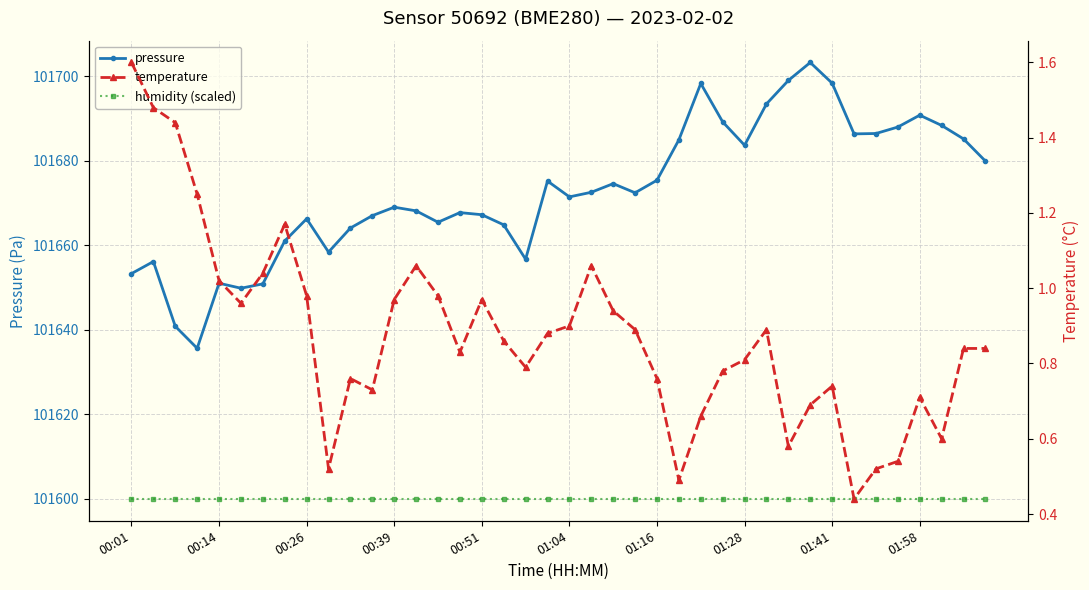

Rank the series by their maximum value, from lowest to highest.

temperature, humidity (scaled), pressure